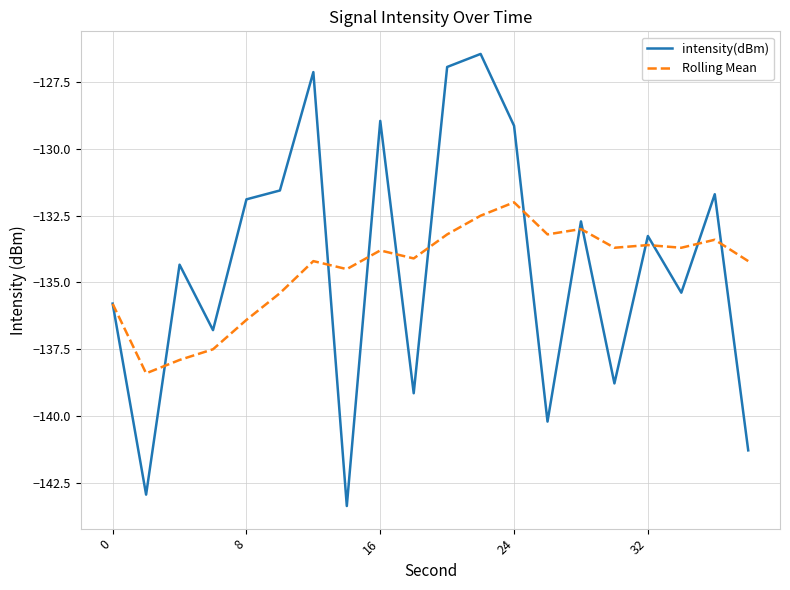

What is the lowest value of the intensity(dBm) series?

-143.4